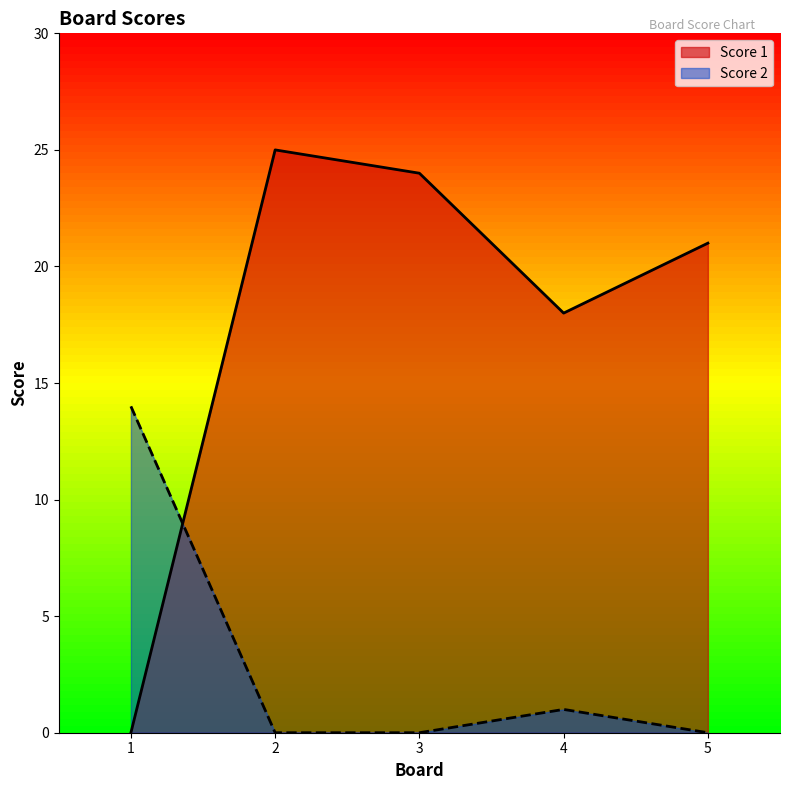

What is the difference between the second highest and second lowest values in the Score 2 series?

1